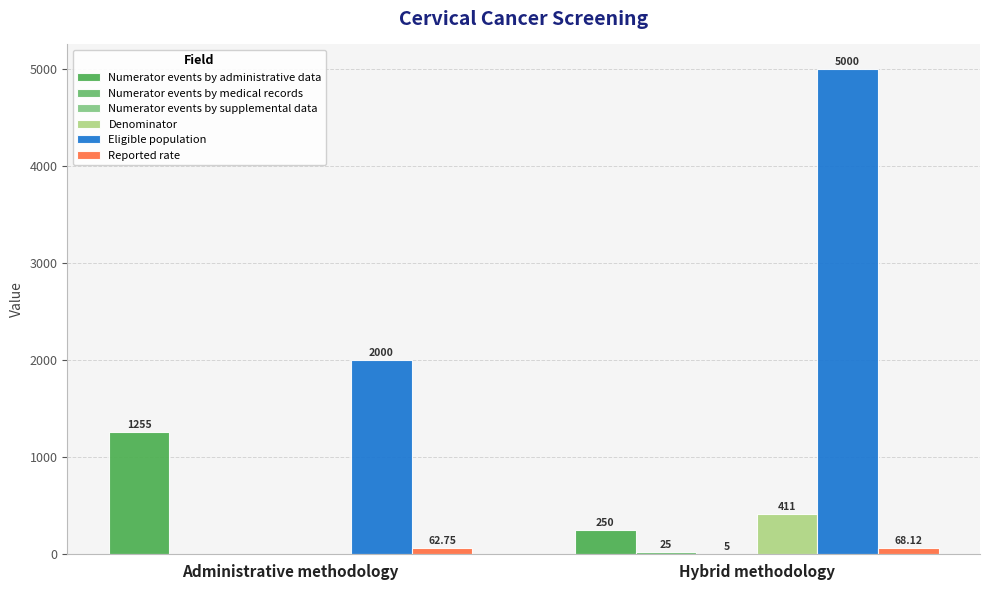

Which series has the largest total across all categories?

Eligible population